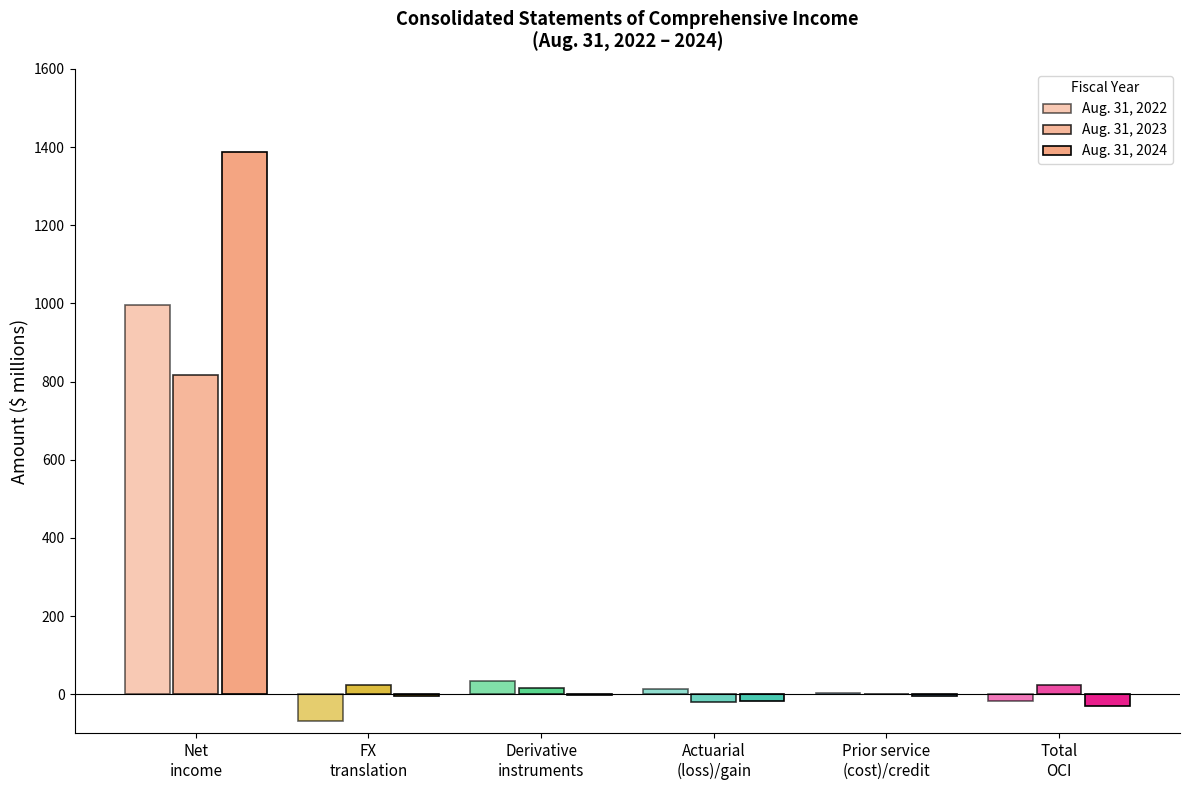

Count the number of categories in the chart.

6